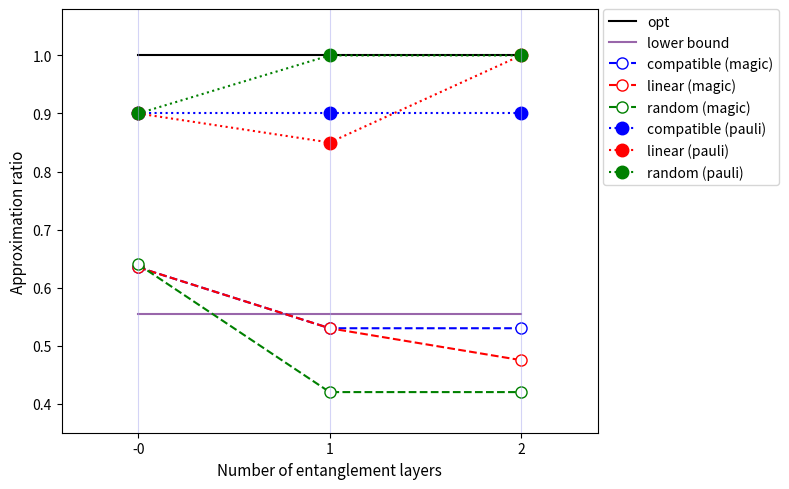

The lower bound series shows 0.9 at 2. True or false?

False